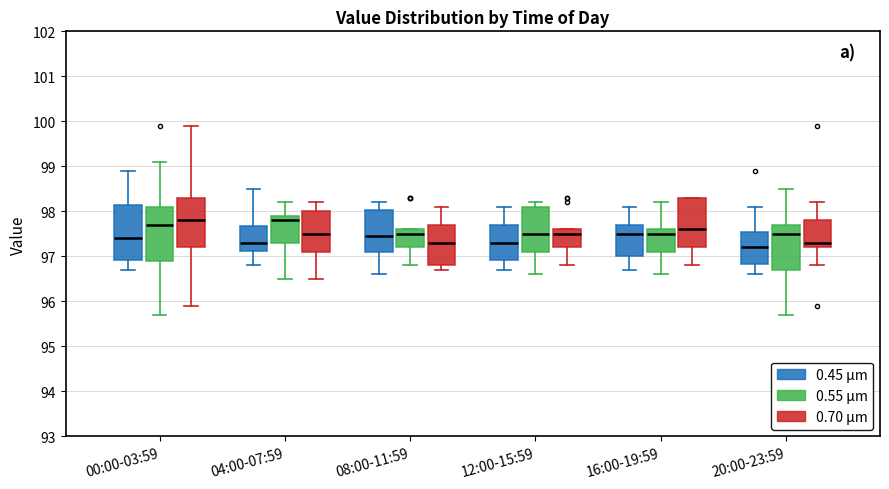

Where is the upper edge of the box for 04:00-07:59 (0.45 μm) on the y-axis? The values are not printed on the chart, so give them approximately, as read against the axis.

97.7